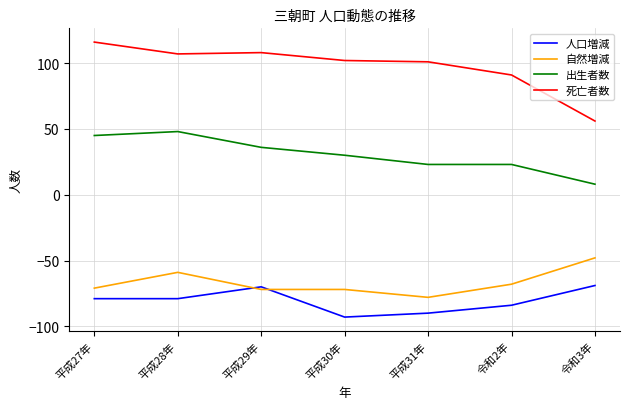

What is the minimum value for 自然増減?

-78